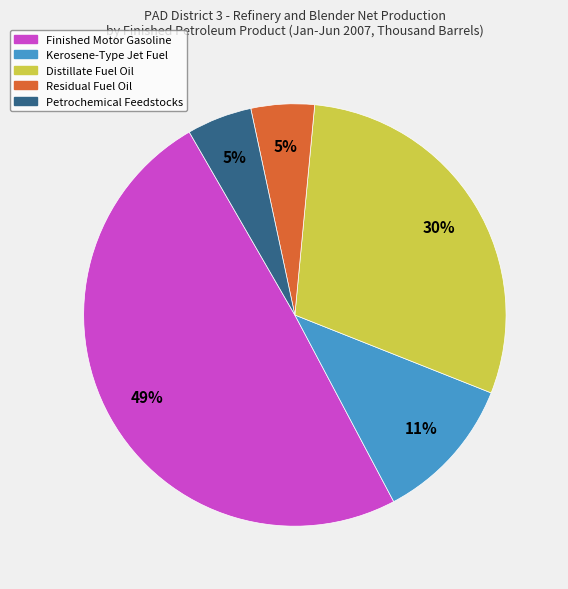

Do Finished Motor Gasoline and Distillate Fuel Oil together represent more than half of the pie?

Yes